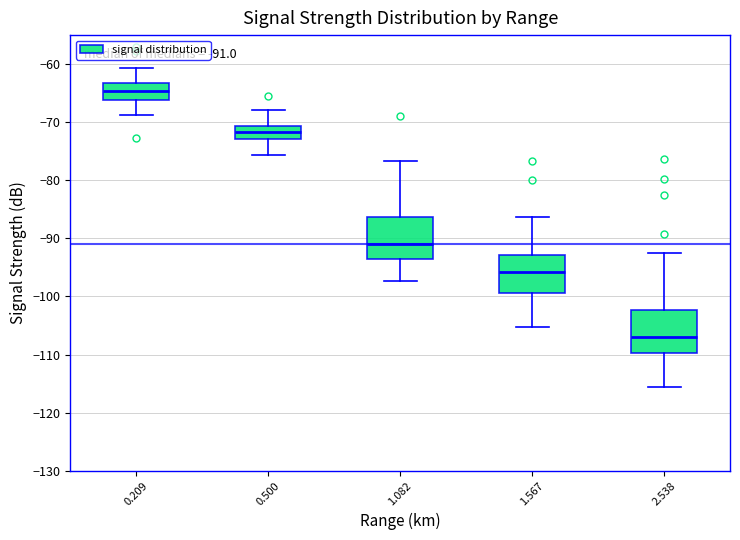

Which box's median line is the highest?

0.209